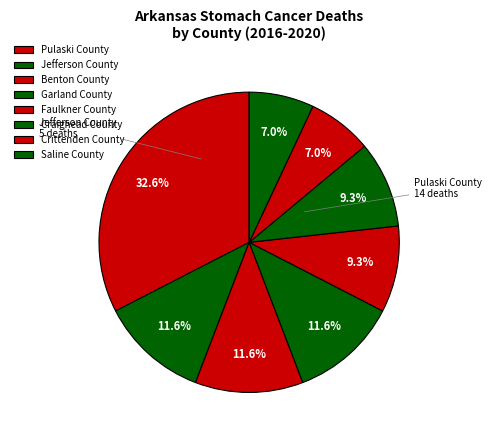

What percentage is the Garland County slice, to the nearest percent?

12%